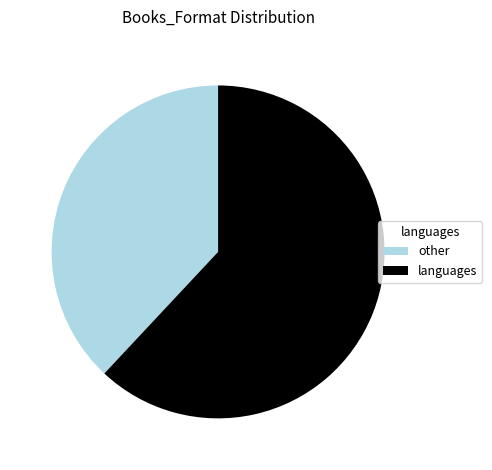

Rank the categories by value from highest to lowest.

languages, other